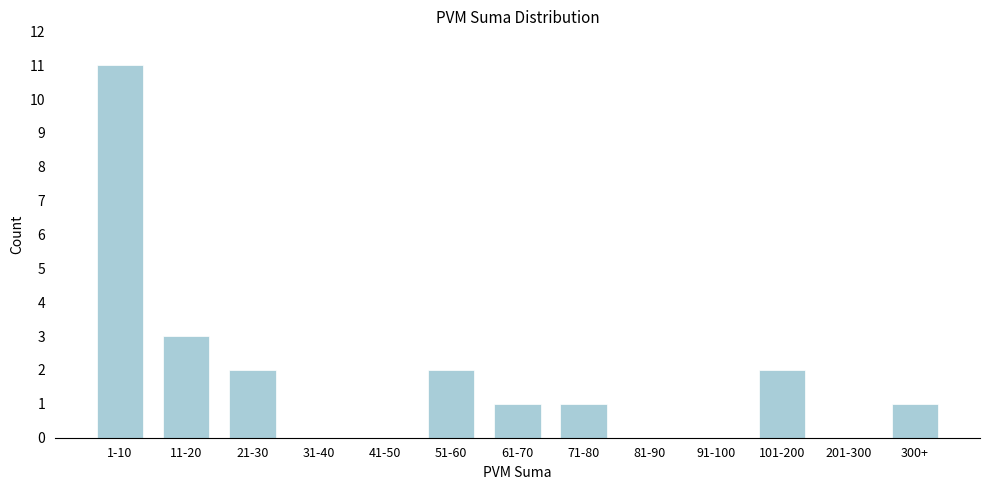

Reading left to right, list all the values displayed in this chart.

1-10=11	11-20=3	21-30=2	31-40=0	41-50=0	51-60=2	61-70=1	71-80=1	81-90=0	91-100=0	101-200=2	201-300=0	300+=1